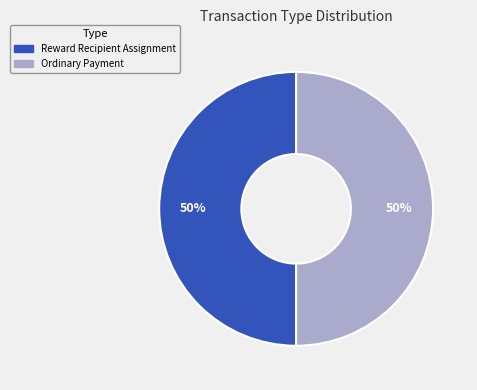

How many segments does this pie chart have?

2